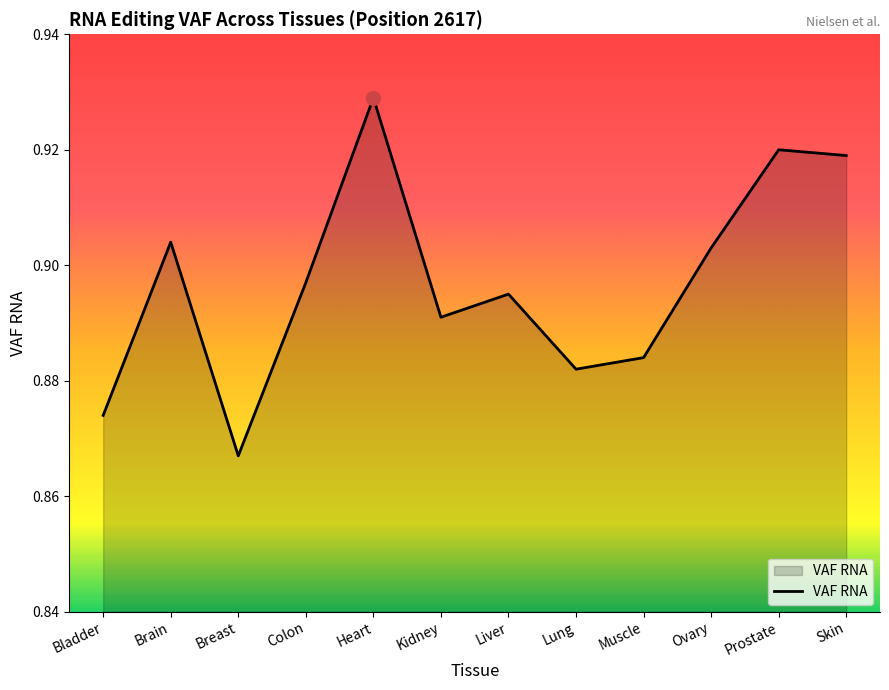

Which label corresponds to the smallest value in the chart?

Breast